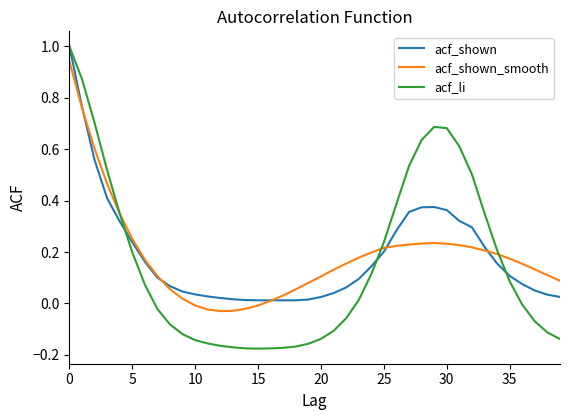

What is the greatest value displayed?

1.0